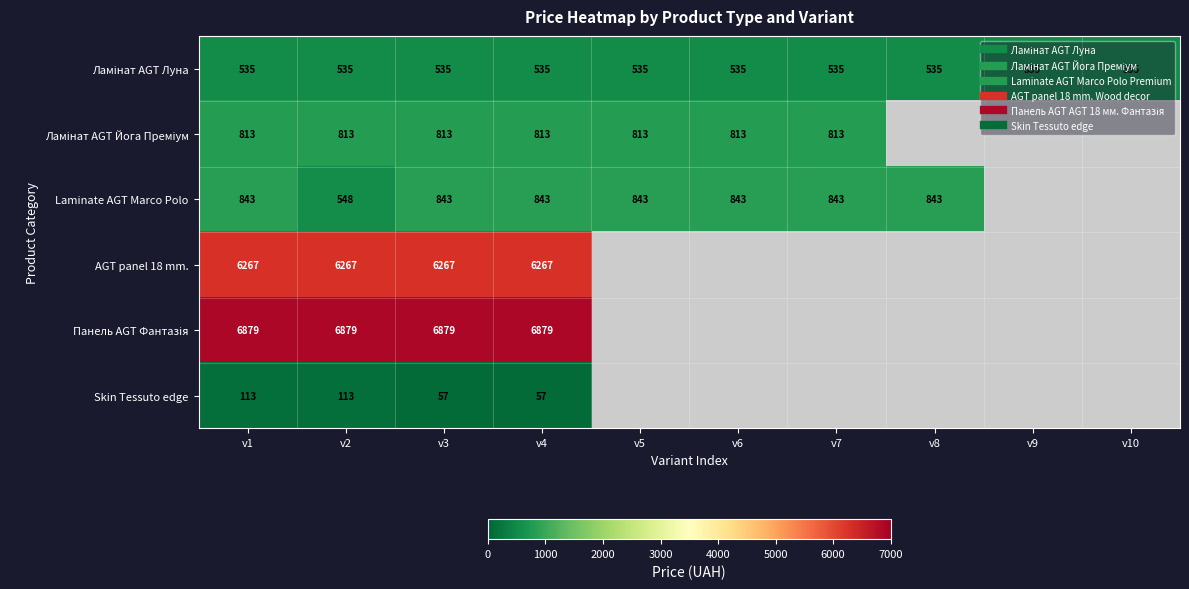

List the labels in order of Панель AGT Фантазія value, smallest first.

v1, v2, v3, v4, v5, v6, v7, v8, v9, v10